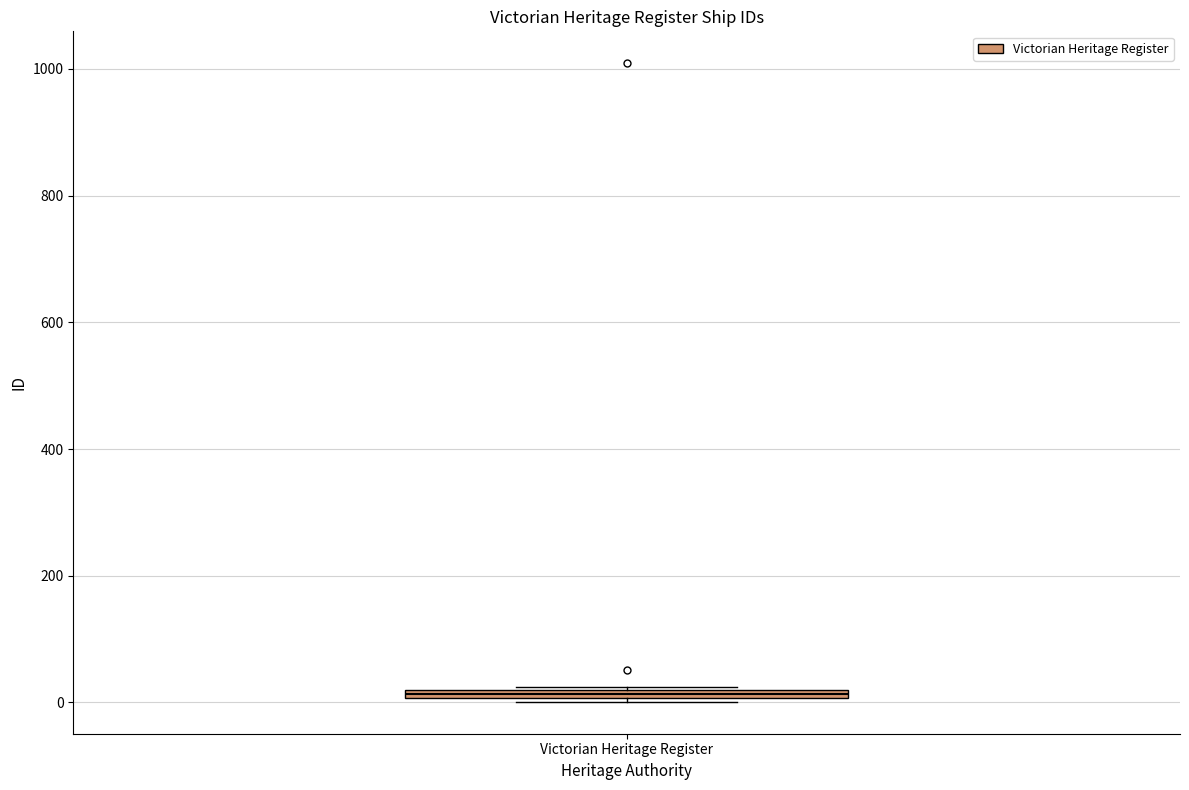

Where is the lower edge of the box for Victorian Heritage Register on the y-axis? The values are not printed on the chart, so give them approximately, as read against the axis.

0